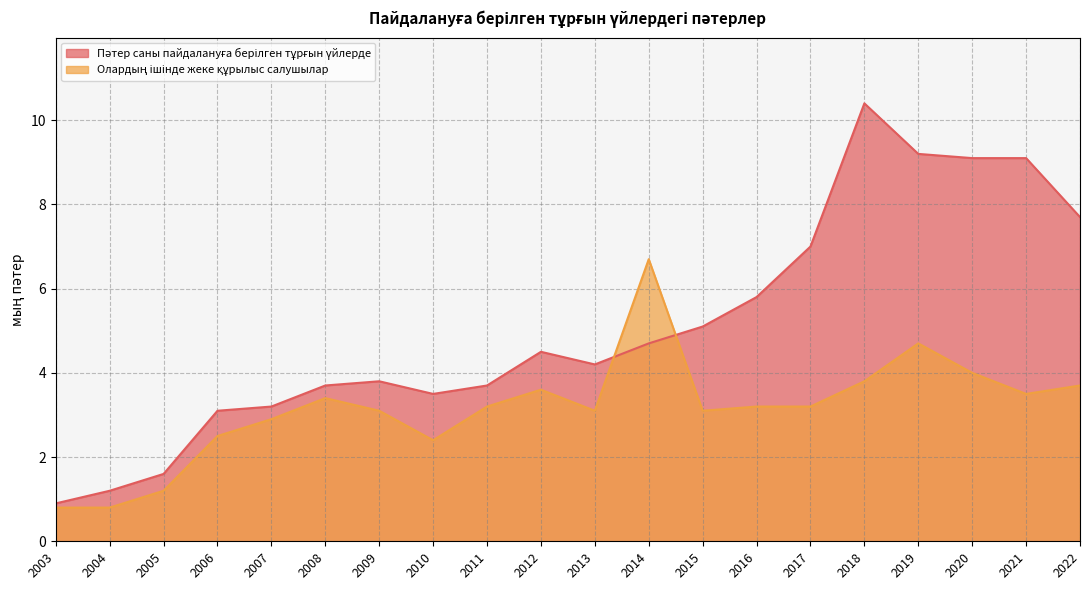

Reading left to right, transcribe all the data shown in this chart.

Пәтер саны пайдалануға берілген тұрғын үйлерде: 0.9	1.2	1.6	3.1	3.2	3.7	3.8	3.5	3.7	4.5	4.2	4.7	5.1	5.8	7.0	10.4	9.2	9.1	9.1	7.7
Олардың ішінде жеке құрылыс салушылар: 0.8	0.8	1.2	2.5	2.9	3.4	3.1	2.4	3.2	3.6	3.1	6.7	3.1	3.2	3.2	3.8	4.7	4.0	3.5	3.7